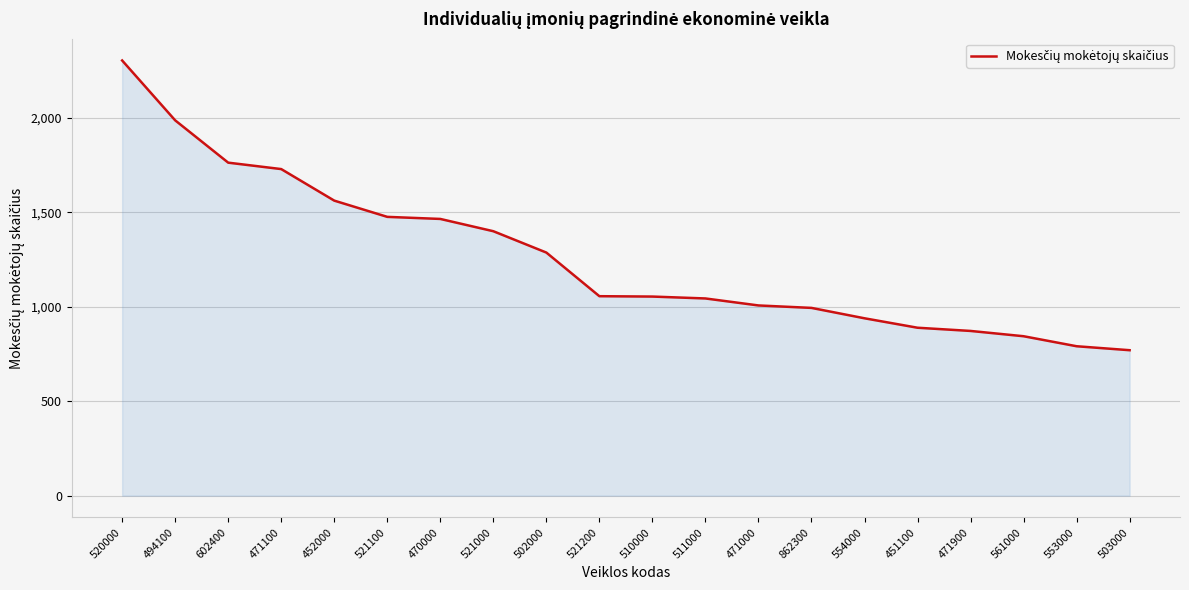

What is the difference between the values at 520000 and 451100?

1415